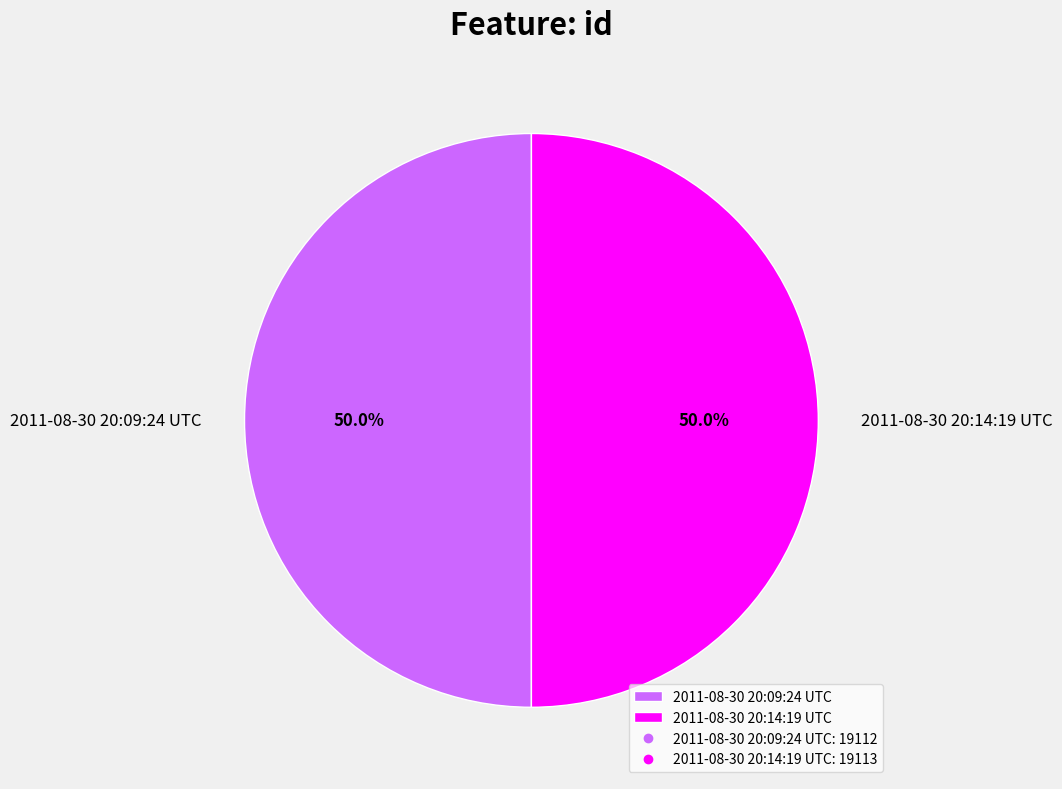

Count the number of slices in the pie.

2